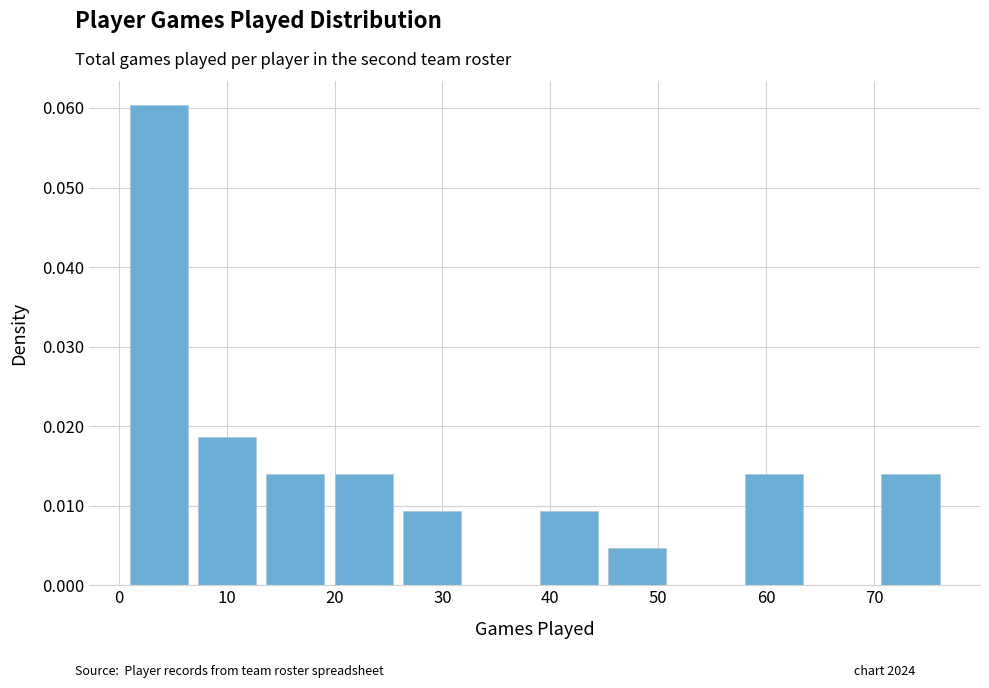

What is the height of the bar covering 14 to 20 on the x-axis? Neither the bar edges nor the heights are printed on the chart, so give them approximately, as read against the axes.

0.014